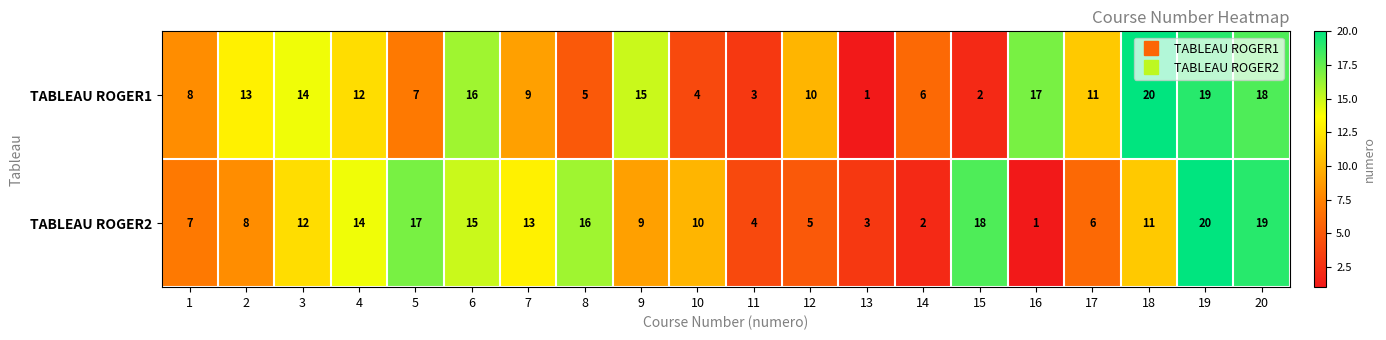

What is the difference between the TABLEAU ROGER2 values at 6 and 18?

4